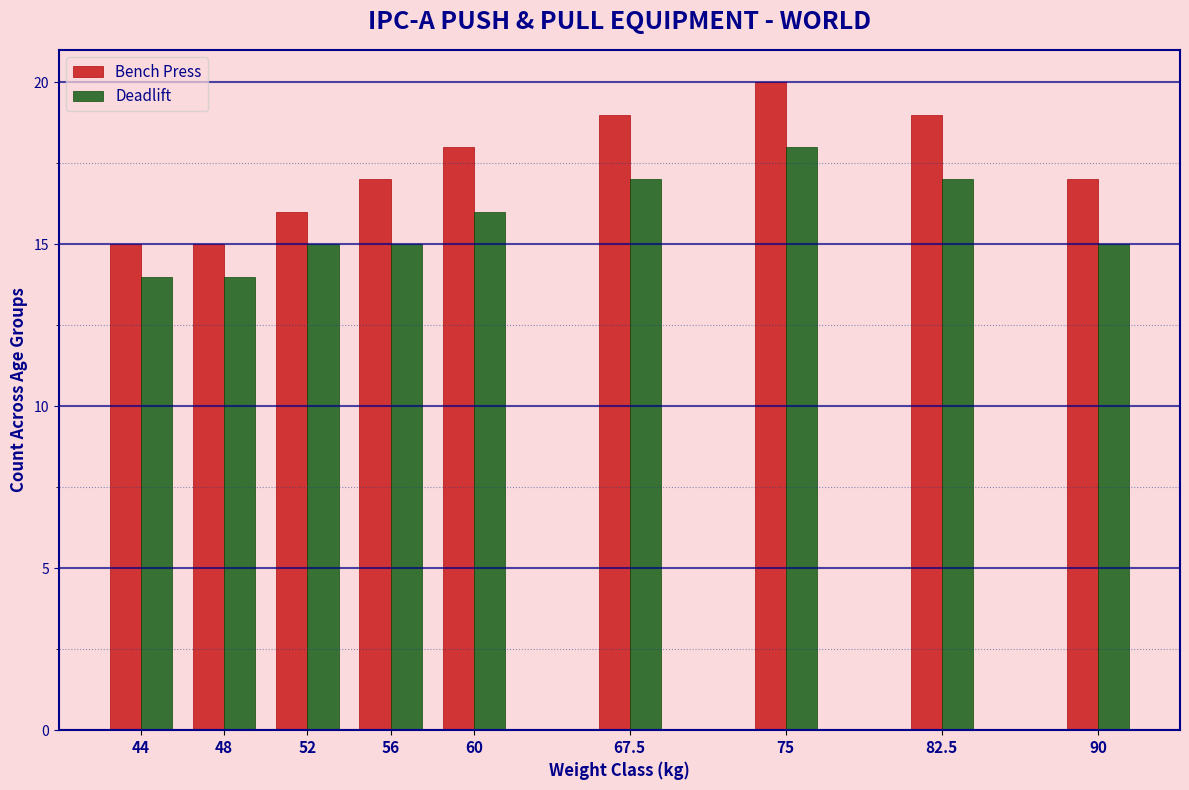

Reading left to right, list all the values displayed in this chart.

Bench Press: 44=15	48=15	52=16	56=17	60=18	67.5=19	75=20	82.5=19	90=17
Deadlift: 44=14	48=14	52=15	56=15	60=16	67.5=17	75=18	82.5=17	90=15